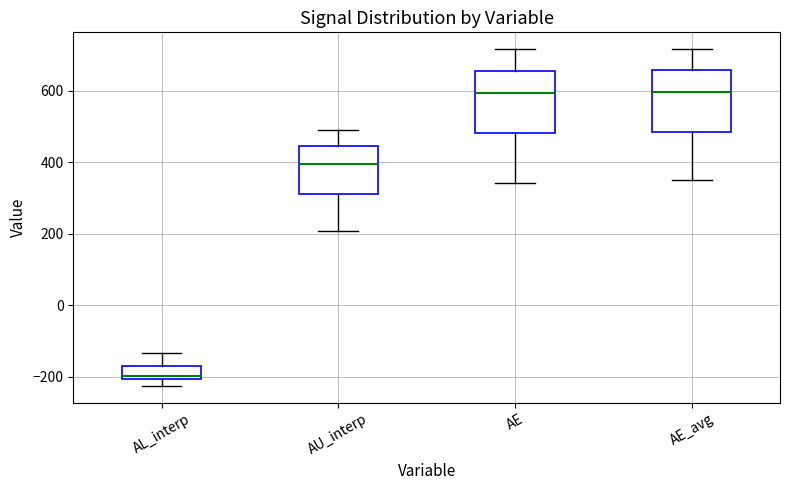

Reading left to right, transcribe this box plot: for each box, give where its median line is, the range the box spans, and where its two whiskers end, as read against the y-axis. The values are not printed on the chart, so give them approximately, as read against the axis.

AL_interp: median -200 (just above the box's lower edge), box -200 to -160, whiskers -220 to -140
AU_interp: median 400, box 320 to 440, whiskers 200 to 500
AE: median 600, box 480 to 660, whiskers 340 to 720
AE_avg: median 600, box 480 to 660, whiskers 360 to 720